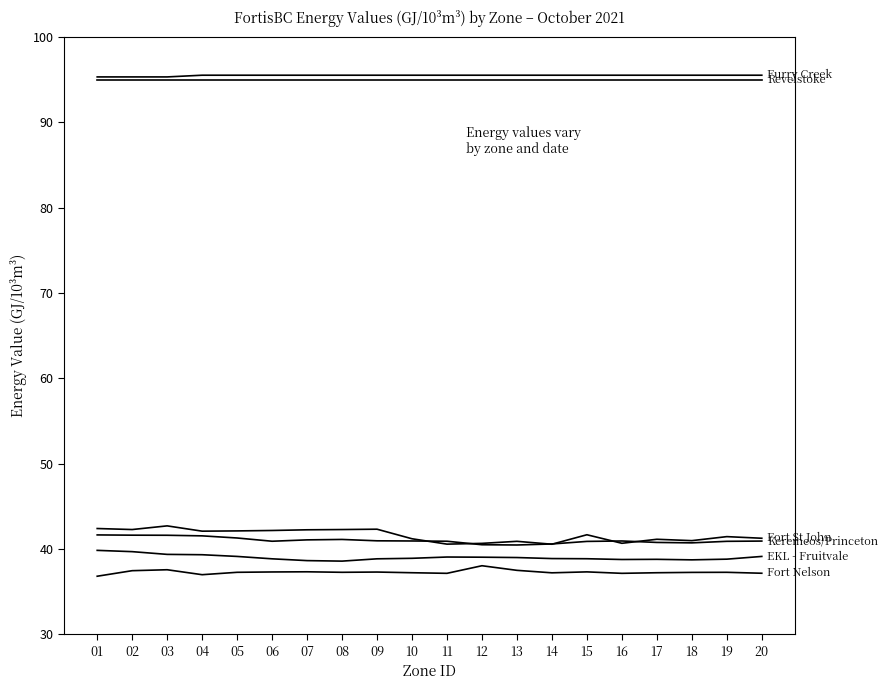

How many lines are shown in the chart?

6